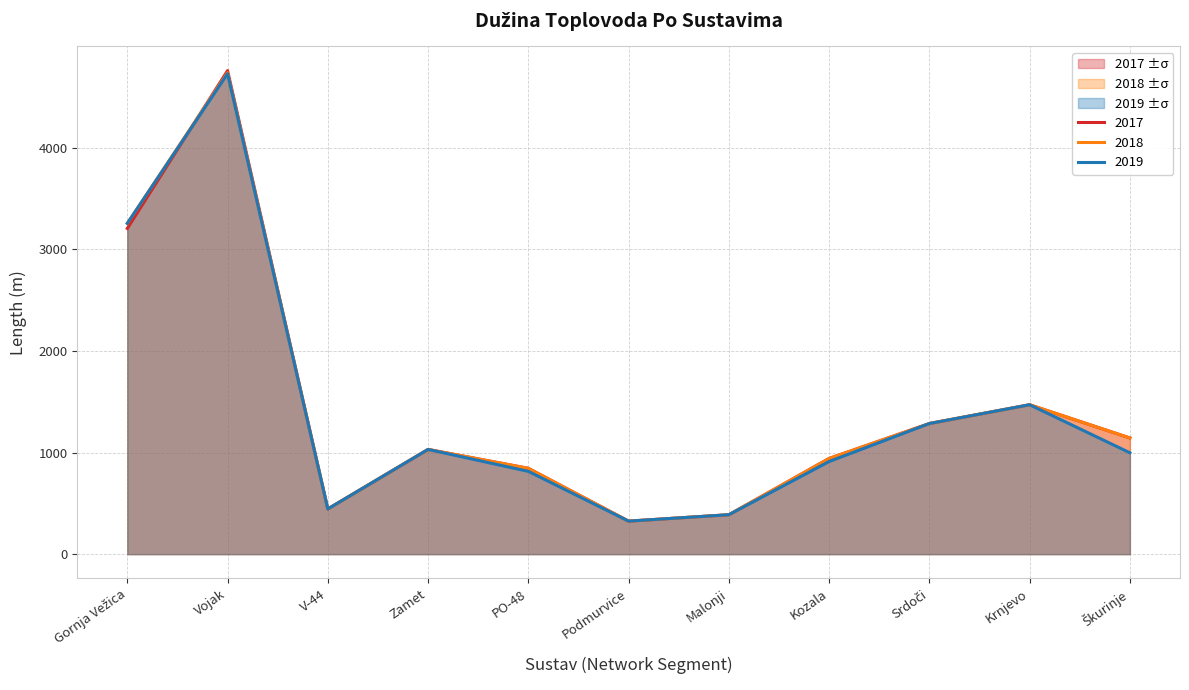

How many lines are shown in the chart?

3